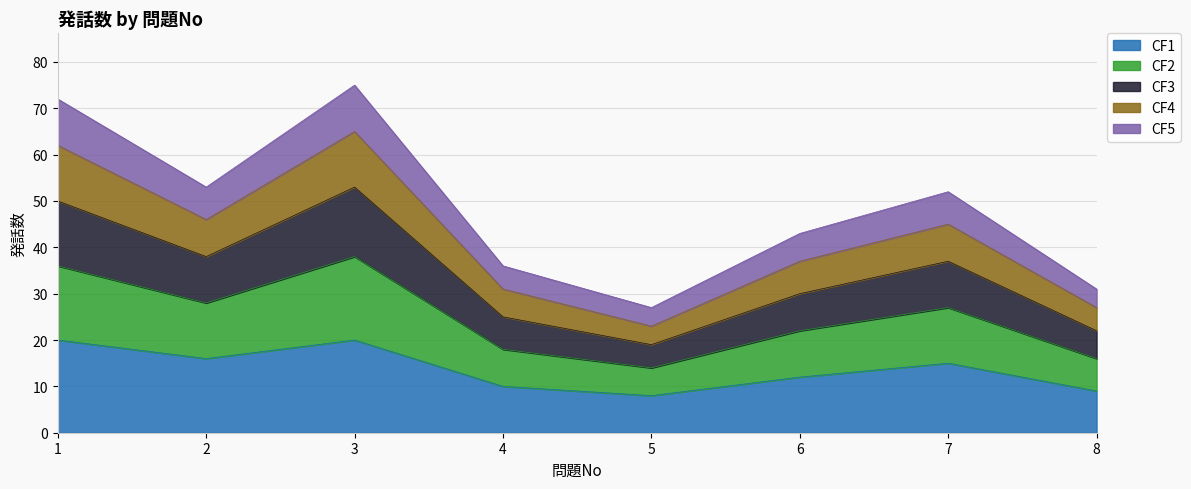

Which category has the highest value in the CF5 series?

3